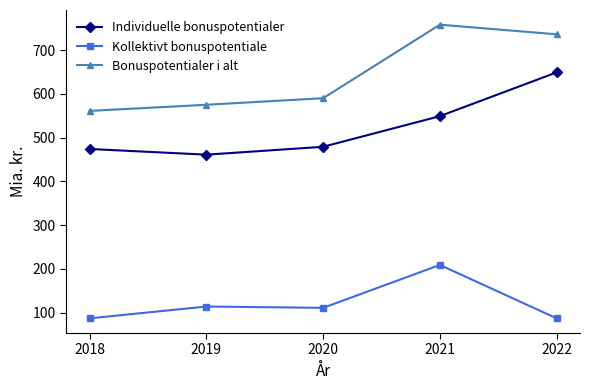

Reading left to right, transcribe all the data shown in this chart.

Individuelle bonuspotentialer: 2018=474	2019=461	2020=479	2021=549	2022=649
Kollektivt bonuspotentiale: 2018=87	2019=114	2020=111	2021=209	2022=87
Bonuspotentialer i alt: 2018=561	2019=575	2020=590	2021=758	2022=736